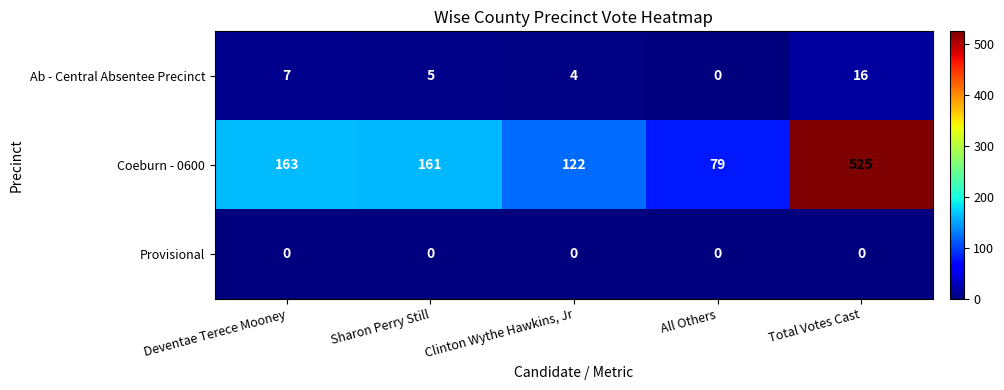

At which category does the chart reach its peak across all series?

Total Votes Cast